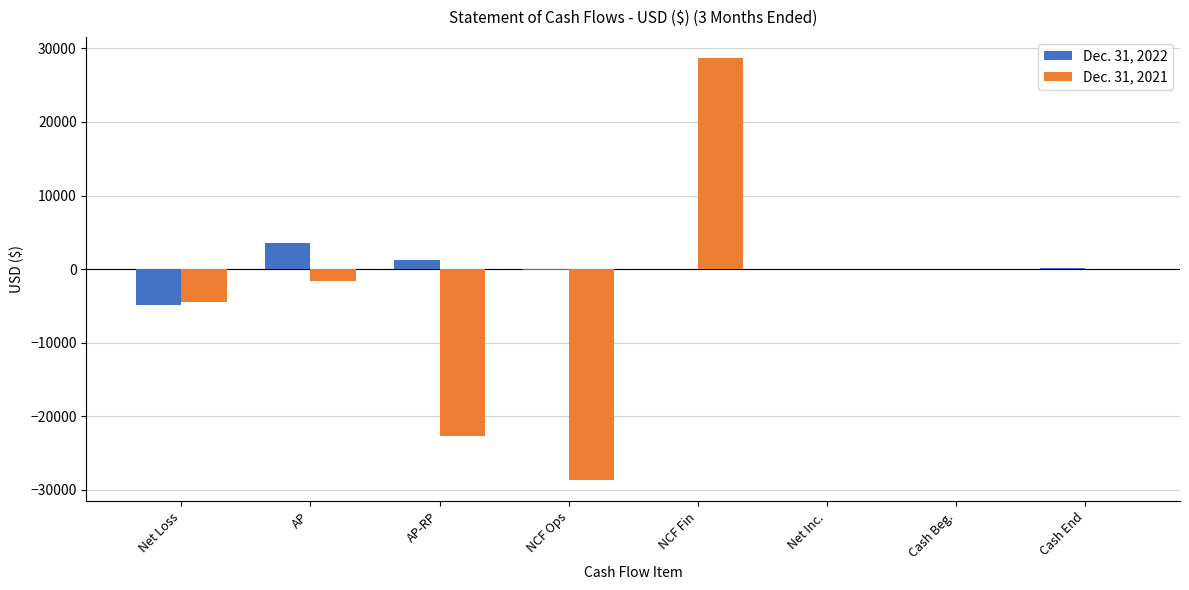

What is the difference between the Dec. 31, 2021 values at Cash End and NCF Fin?

28694